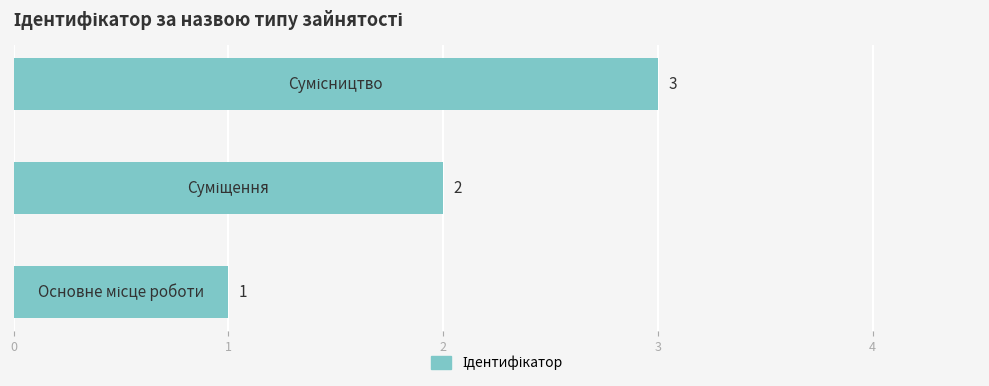

How many bars are there in total?

3